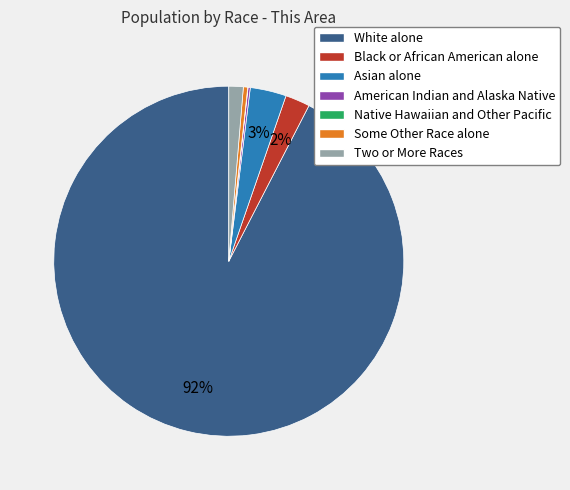

What is the majority slice?

White alone